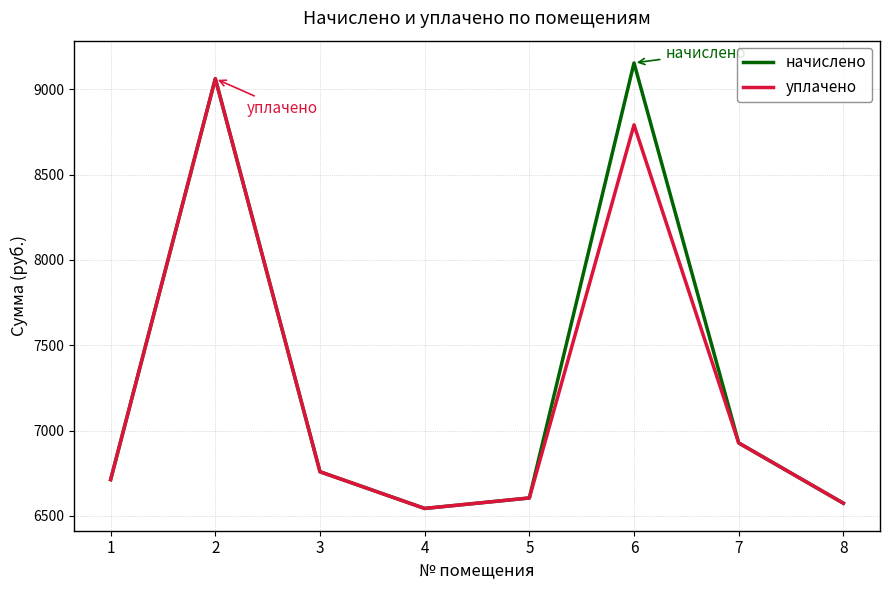

What is the spread (max minus min) of values at 6?

362.9